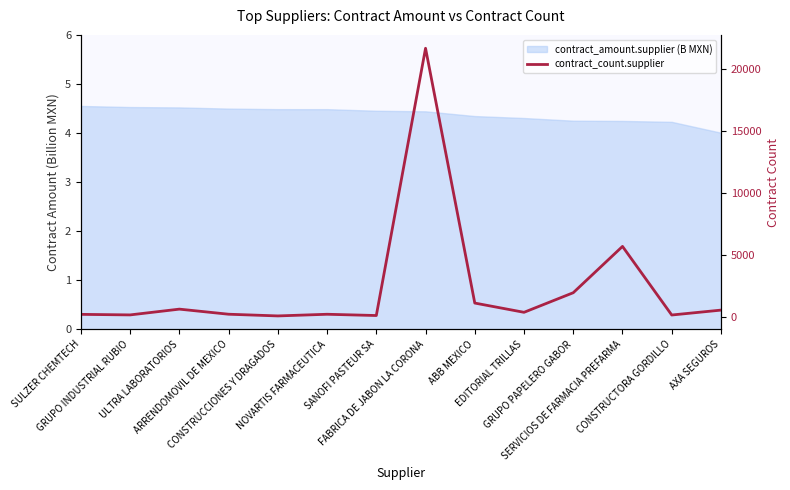

Is it true that the value at AXA SEGUROS is 964?

False